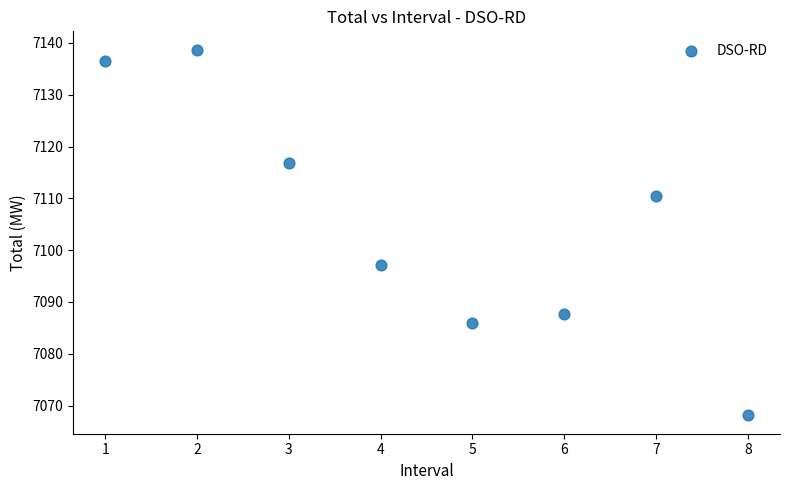

What is the range of X values (max minus min)?

7.0